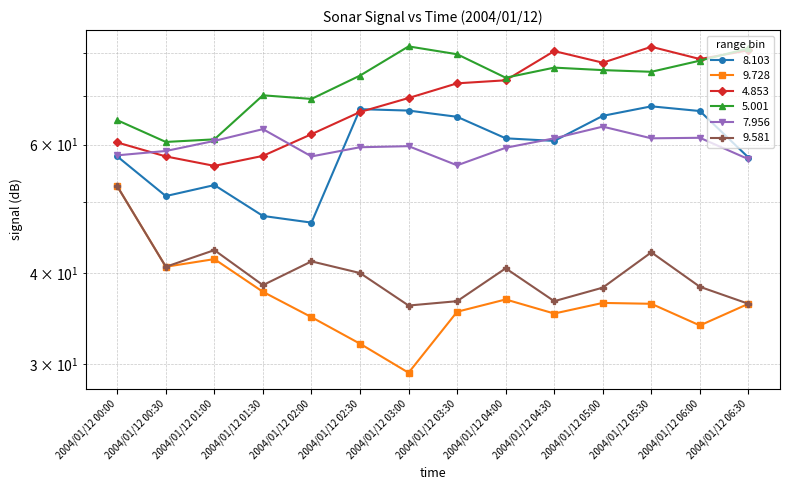

True or false: 5.001 has a value of 60.5 at 2004/01/12 00:30.

True